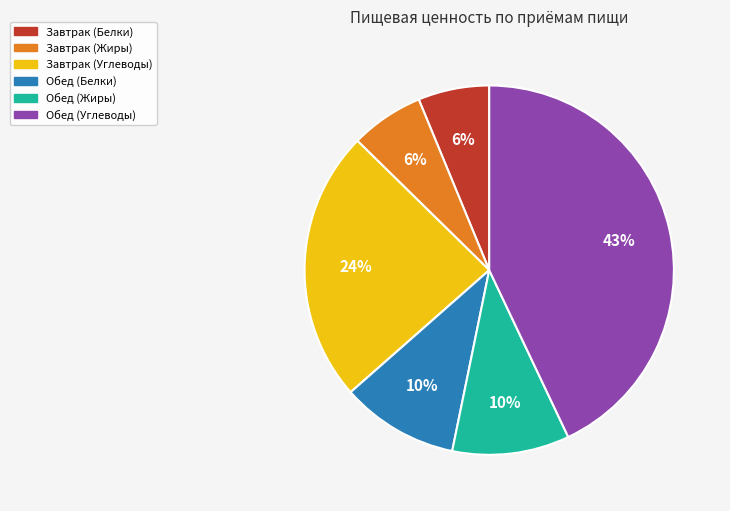

Does Завтрак (Углеводы) represent more than half of the total?

No